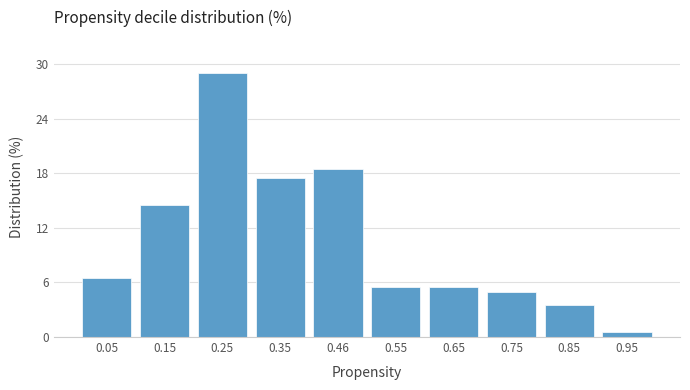

Reading left to right, transcribe all the data shown in this chart.

0.05=6.5	0.15=14.5	0.25=29.0	0.35=17.5	0.46=18.5	0.55=5.5	0.65=5.5	0.75=5.0	0.85=3.5	0.95=0.5